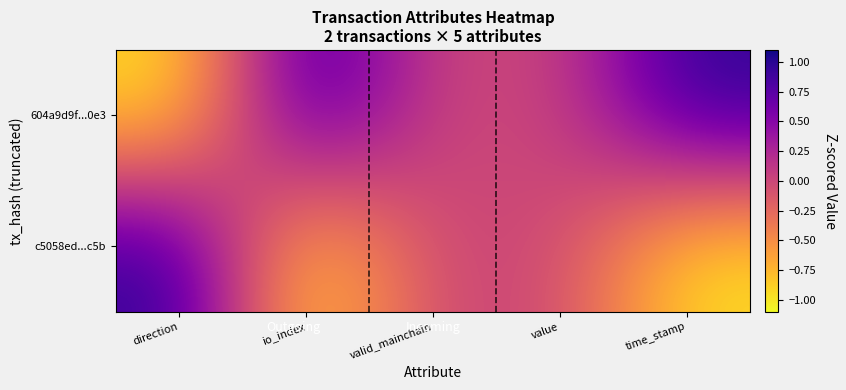

What is the minimum value shown in the chart?

-1